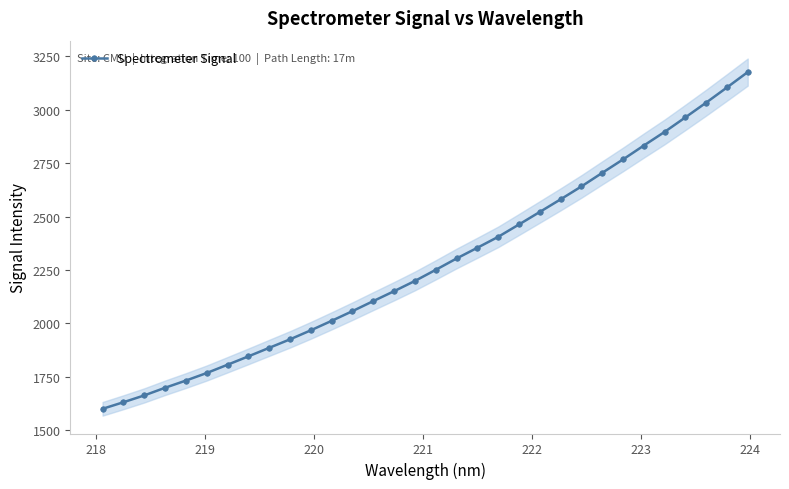

Is it true that the value at 12 is 3647.9?

False